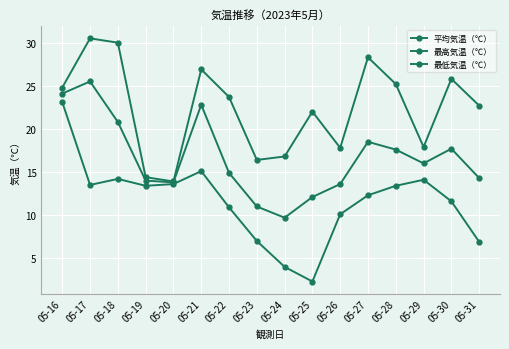

Reading left to right, list all the values displayed in this chart.

平均気温（℃）: 24.1	25.5	20.8	14.0	13.8	22.8	14.9	11.0	9.7	12.1	13.6	18.5	17.6	16.0	17.7	14.3
最高気温（℃）: 24.8	30.5	30.0	14.4	13.9	26.9	23.7	16.4	16.8	22.0	17.8	28.3	25.2	17.9	25.8	22.7
最低気温（℃）: 23.1	13.5	14.2	13.4	13.6	15.1	10.9	7.0	4.0	2.3	10.1	12.3	13.4	14.1	11.6	6.9